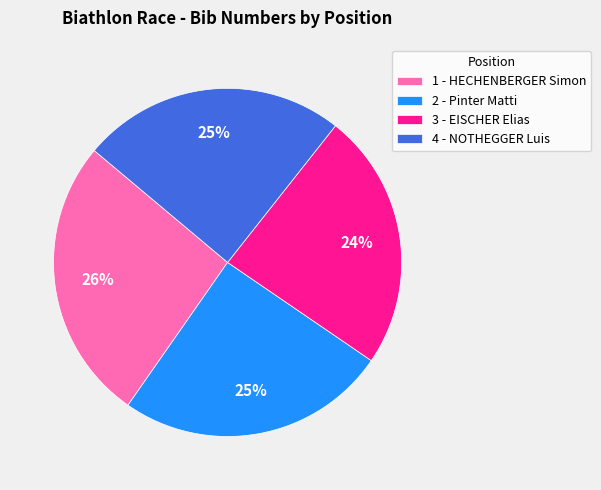

Which category has the smallest portion of the pie?

3 - EISCHER Elias